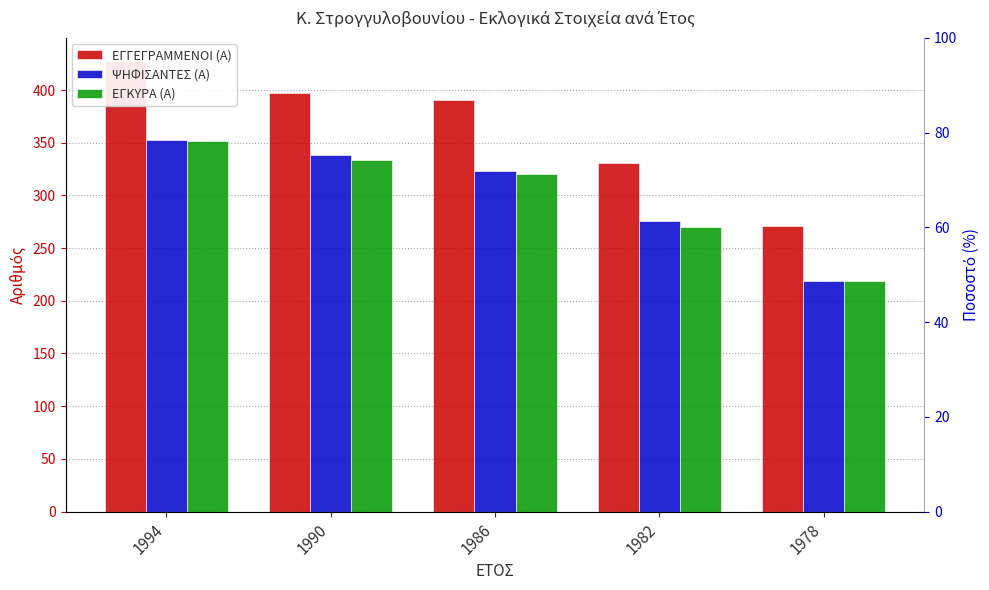

Is the value of ΨΗΦΙΣΑΝΤΕΣ (Α) at 1994 greater than the value of ΕΓΓΕΓΡΑΜΜΕΝΟΙ (Α) at 1978?

Yes